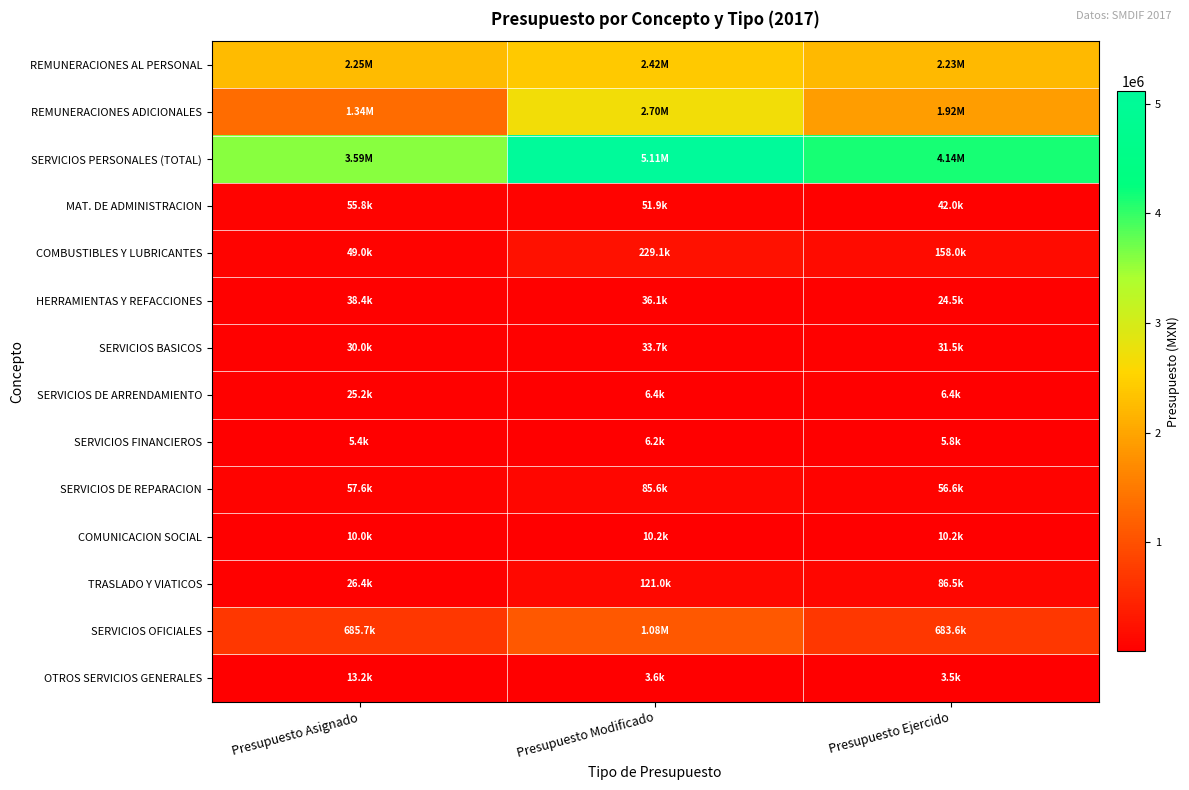

Reading left to right, what are all the values shown in this chart?

REMUNERACIONES AL PERSONAL: Presupuesto Asignado=2250169.7	Presupuesto Modificado=2418086.2	Presupuesto Ejercido=2225977.3
REMUNERACIONES ADICIONALES: Presupuesto Asignado=1337128.4	Presupuesto Modificado=2695277.0	Presupuesto Ejercido=1915922.3
SERVICIOS PERSONALES (TOTAL): Presupuesto Asignado=3587298.1	Presupuesto Modificado=5113363.1	Presupuesto Ejercido=4141899.6
MAT. DE ADMINISTRACION: Presupuesto Asignado=55799.9	Presupuesto Modificado=51871.0	Presupuesto Ejercido=41978.1
COMBUSTIBLES Y LUBRICANTES: Presupuesto Asignado=49008.0	Presupuesto Modificado=229115.0	Presupuesto Ejercido=157950.1
HERRAMIENTAS Y REFACCIONES: Presupuesto Asignado=38400.0	Presupuesto Modificado=36077.8	Presupuesto Ejercido=24488.7
SERVICIOS BASICOS: Presupuesto Asignado=30040.0	Presupuesto Modificado=33678.0	Presupuesto Ejercido=31489.0
SERVICIOS DE ARRENDAMIENTO: Presupuesto Asignado=25200.0	Presupuesto Modificado=6438.0	Presupuesto Ejercido=6438.0
SERVICIOS FINANCIEROS: Presupuesto Asignado=5428.8	Presupuesto Modificado=6245.4	Presupuesto Ejercido=5837.1
SERVICIOS DE REPARACION: Presupuesto Asignado=57600.0	Presupuesto Modificado=85555.9	Presupuesto Ejercido=56601.9
COMUNICACION SOCIAL: Presupuesto Asignado=9960.0	Presupuesto Modificado=10176.0	Presupuesto Ejercido=10176.0
TRASLADO Y VIATICOS: Presupuesto Asignado=26400.0	Presupuesto Modificado=121023.6	Presupuesto Ejercido=86501.5
SERVICIOS OFICIALES: Presupuesto Asignado=685665.2	Presupuesto Modificado=1081603.1	Presupuesto Ejercido=683569.7
OTROS SERVICIOS GENERALES: Presupuesto Asignado=13200.0	Presupuesto Modificado=3600.0	Presupuesto Ejercido=3457.0